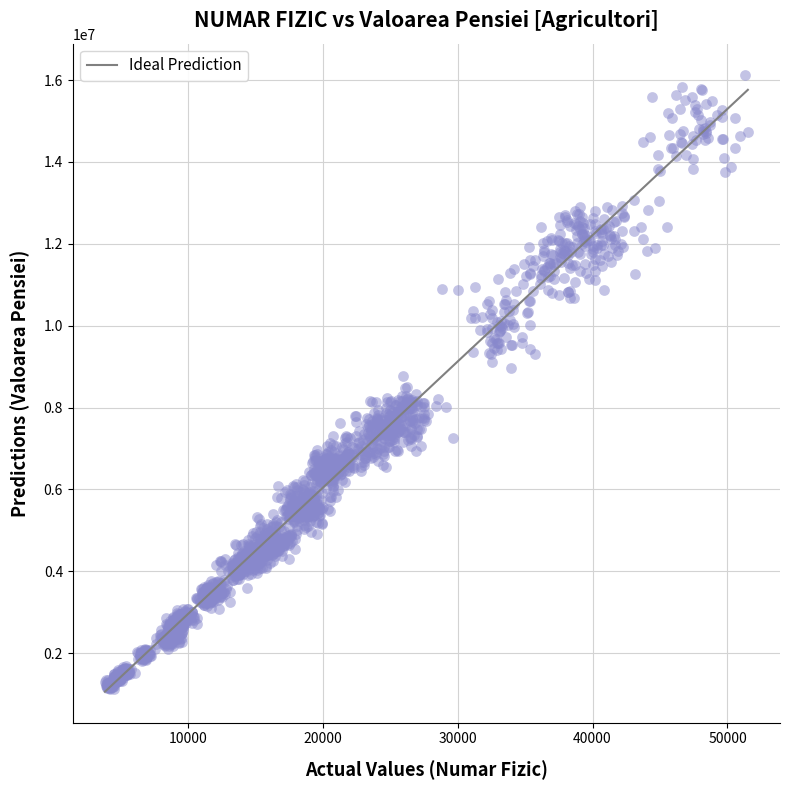

What is the range of X values (max minus min)?

47645.2